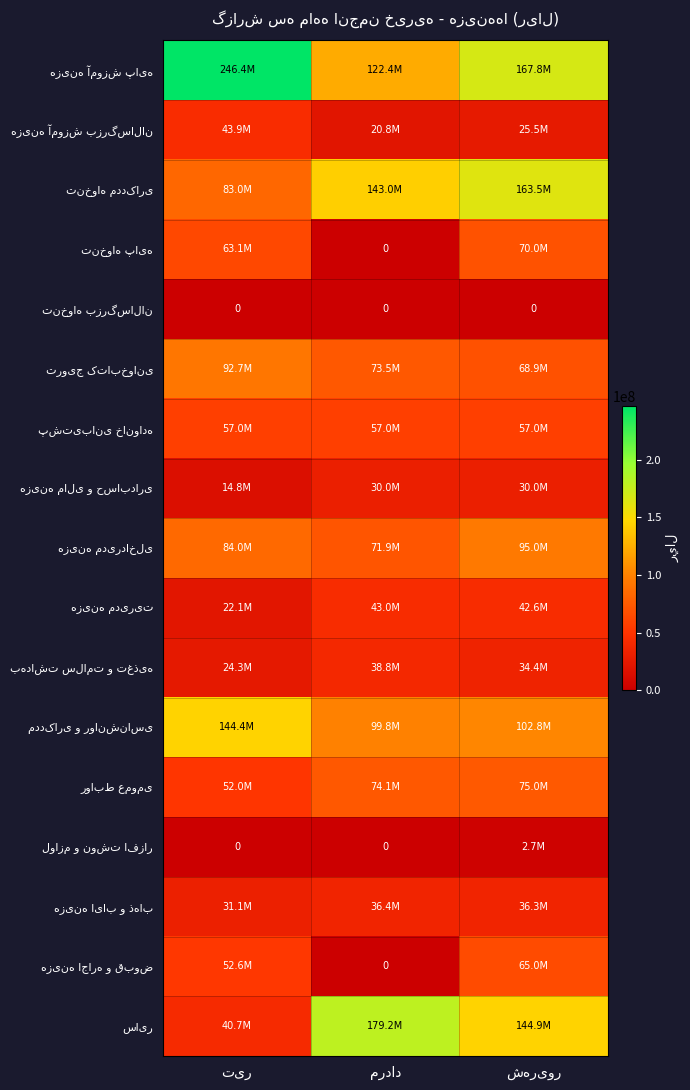

Where is هزینه اجاره و قبوض nearest to the value 32500000?

تیر